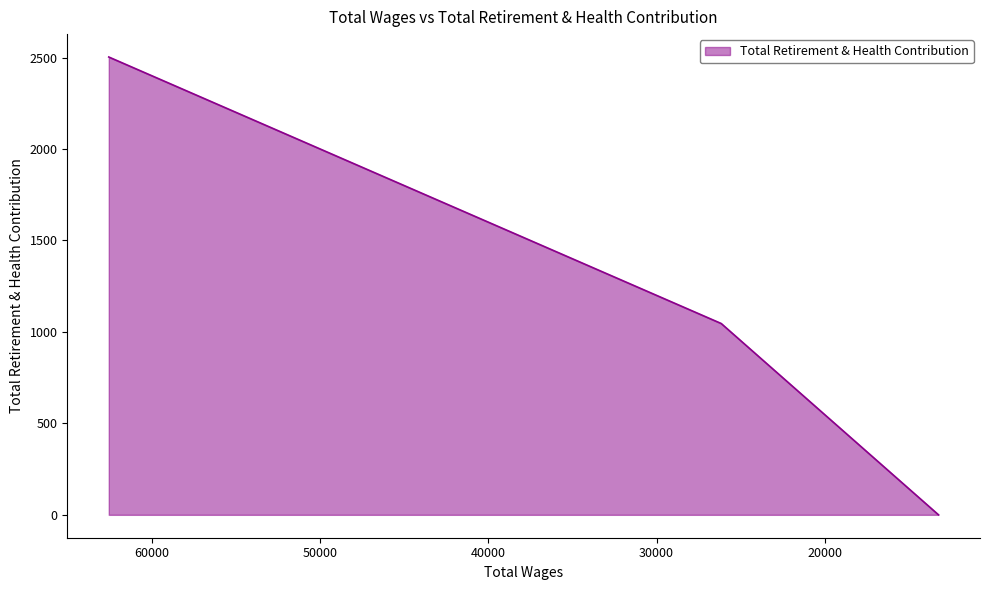

Count the values in the range 0 to 2503.

3